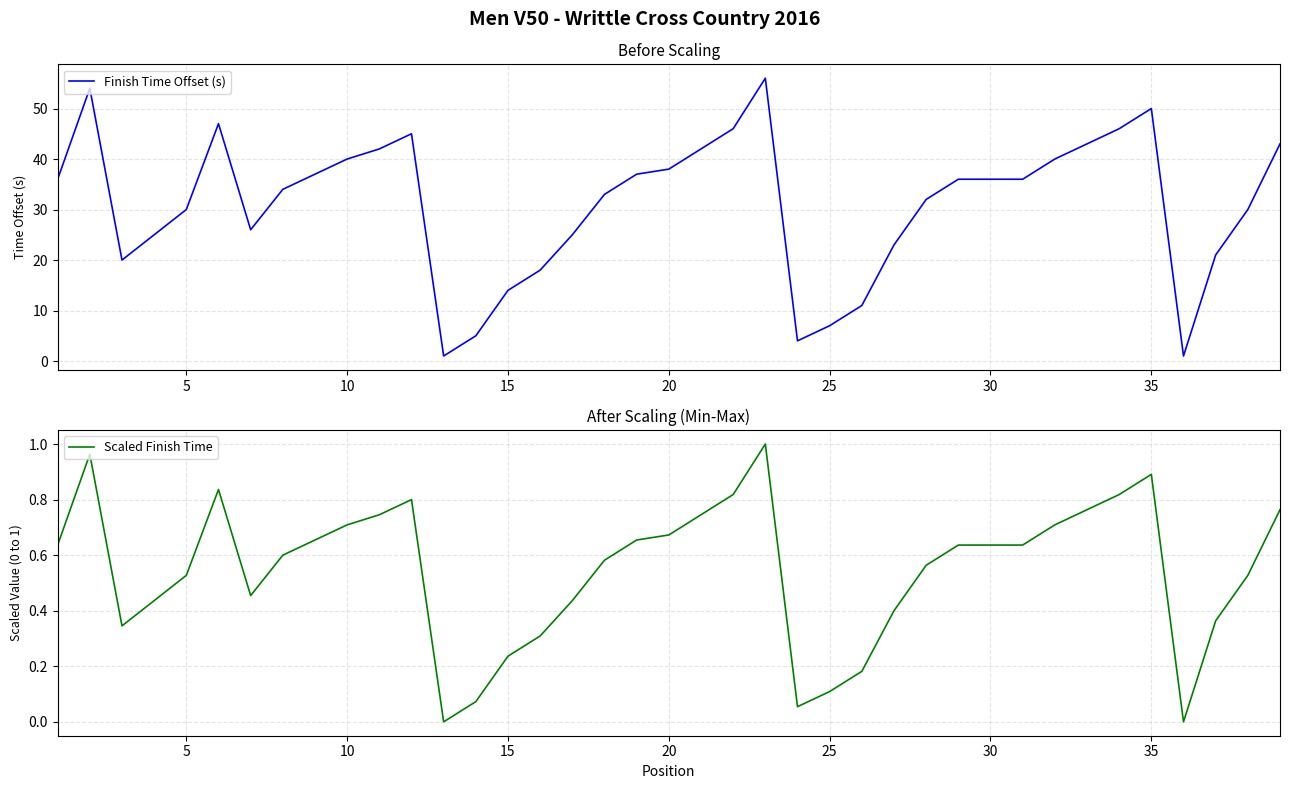

True or false: Finish Time Offset (s) has a value of 36 at 30.

True